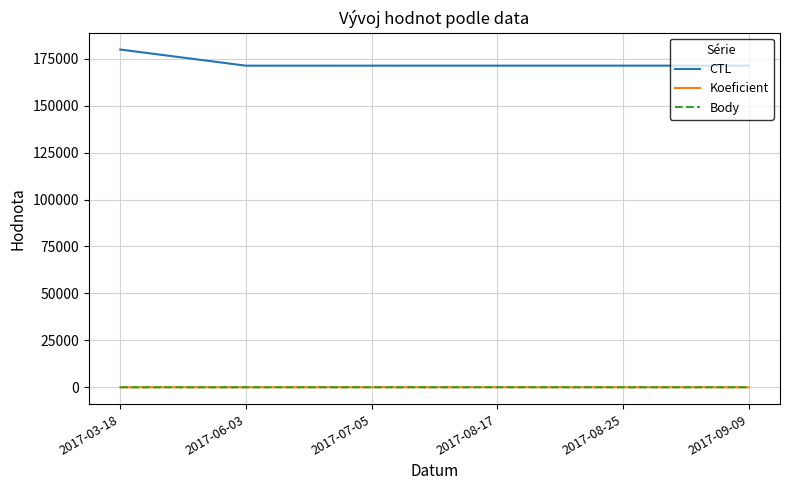

Is the value of Koeficient at 2017-08-25 greater than the value of Body at 2017-03-18?

Yes